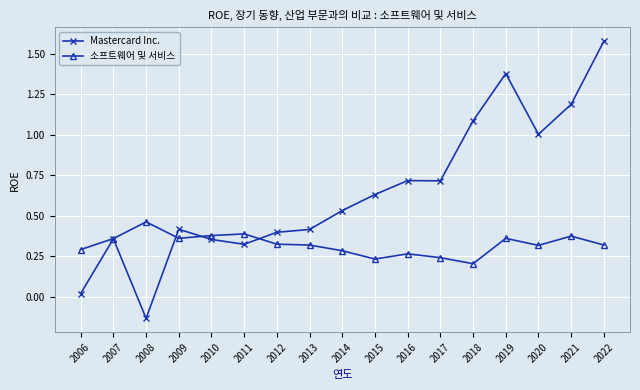

At which label is Mastercard Inc. closest to 0?

2006